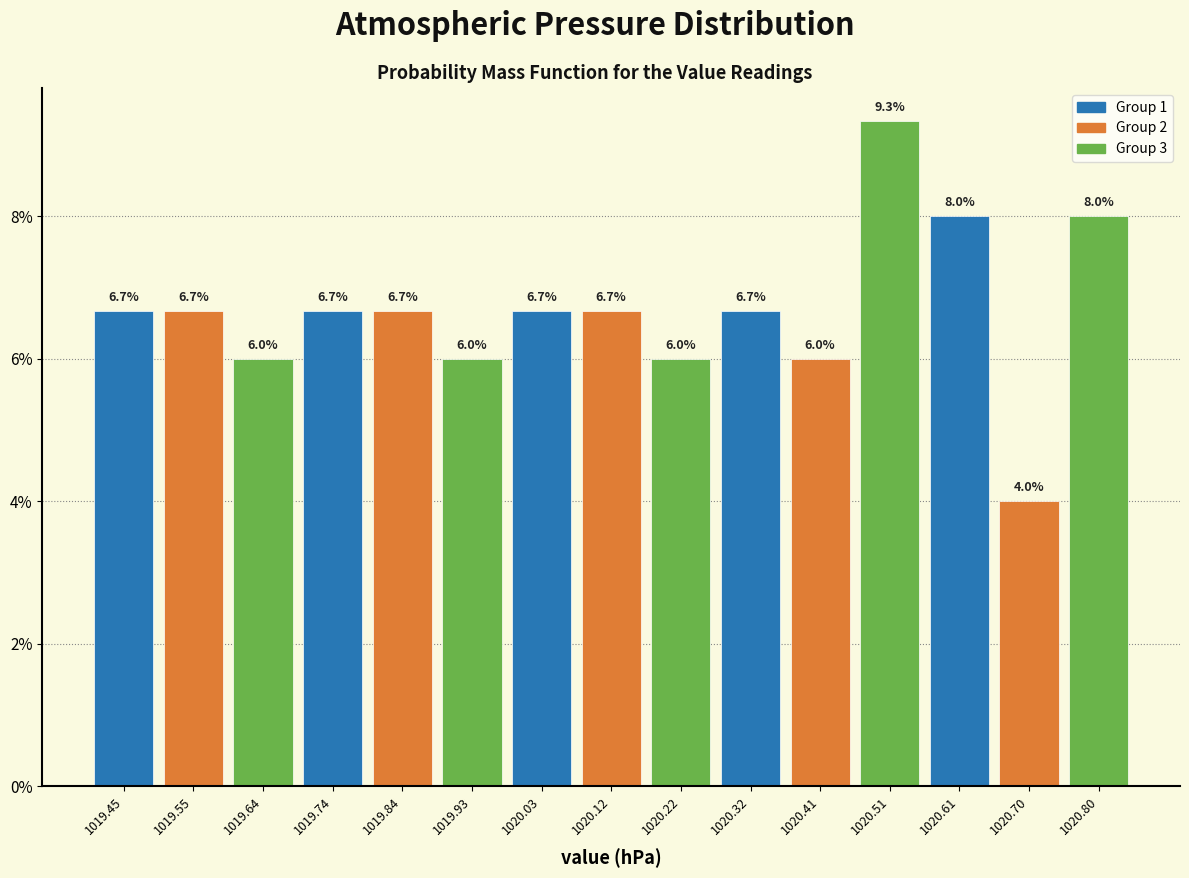

How tall is the bar that spans 1020.37 to 1020.46 on the x-axis? The bar edges are not printed on the chart, so give them approximately, as read against the axis.

6.0